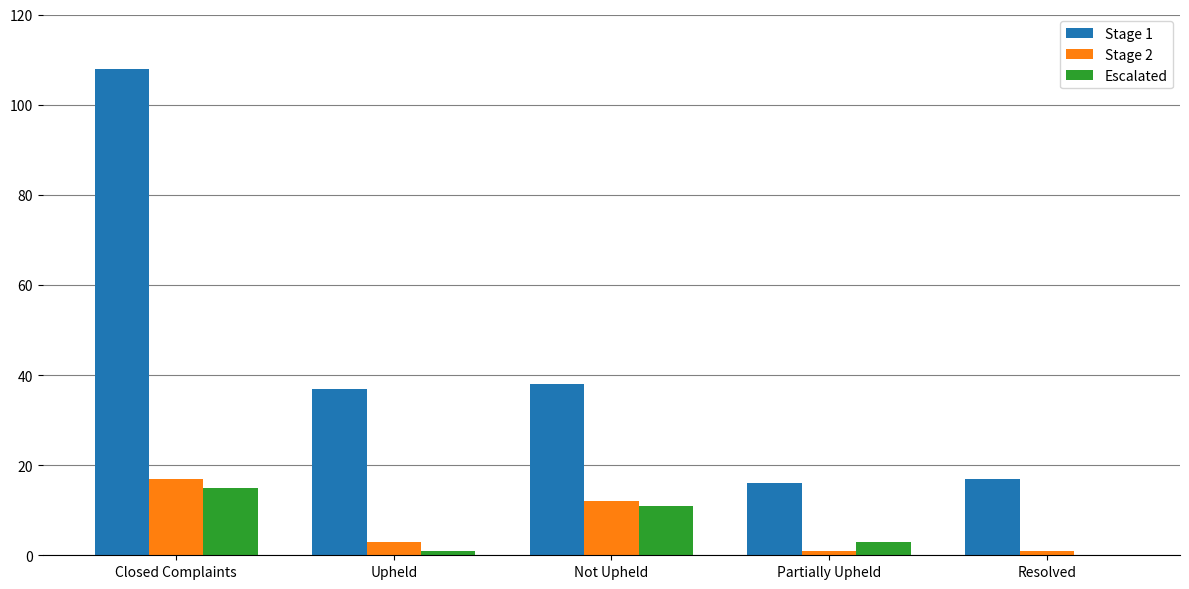

Are the bars horizontal?

No